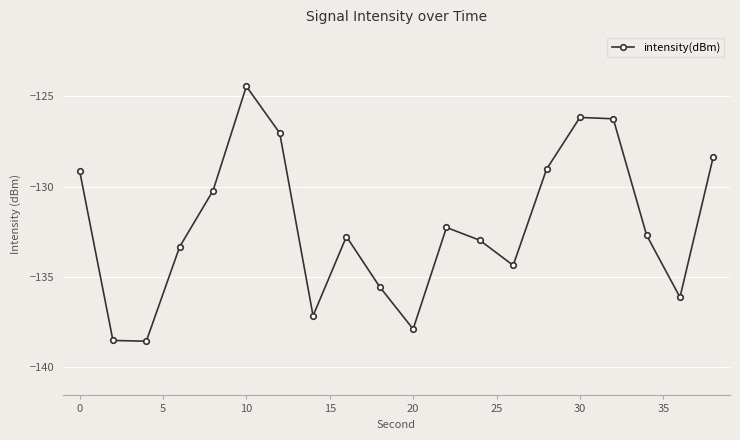

What is the average value?

-132.1